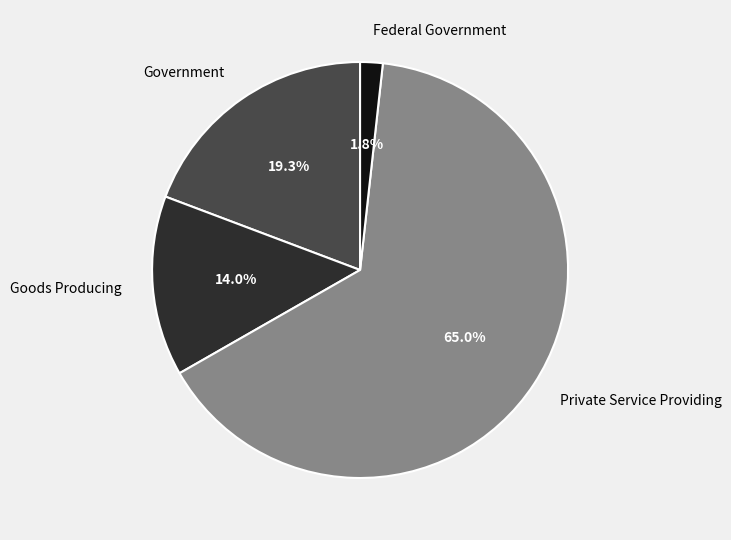

Which slice is the smallest?

Federal Government